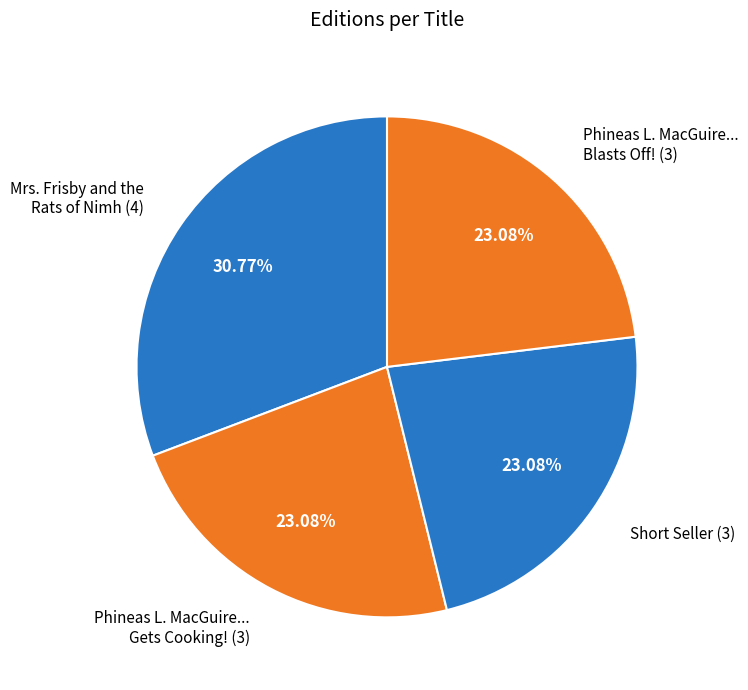

Combined, do Phineas L. MacGuire... Gets Cooking! (3) and Mrs. Frisby and the Rats of Nimh (4) account for over 50%?

Yes